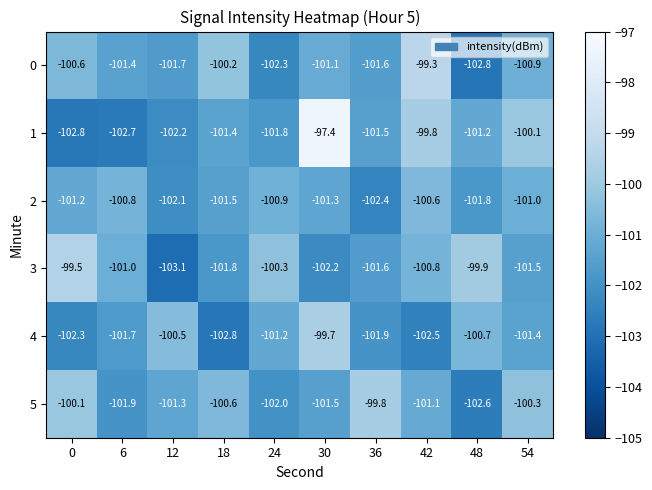

What is the sum of all 0 values?

-1011.9